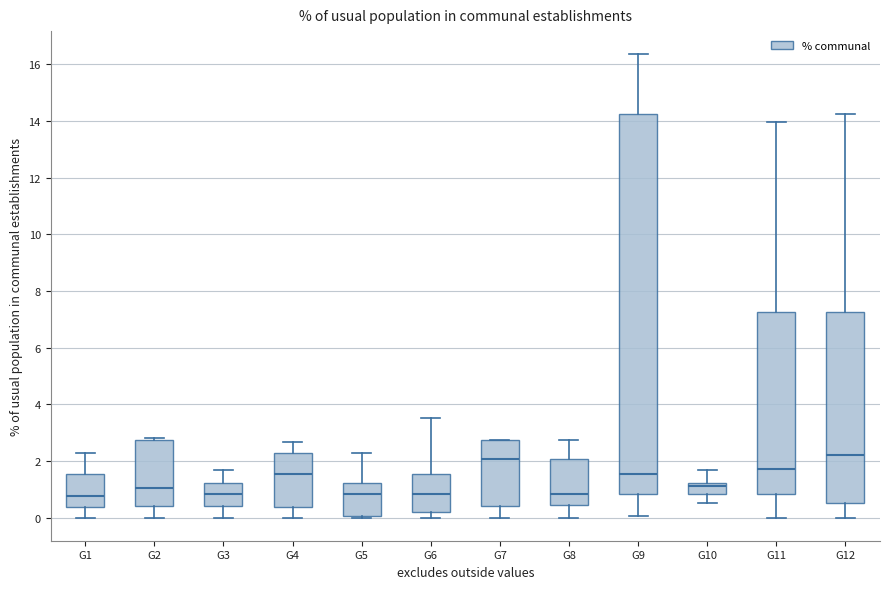

Where does the upper whisker of the box for G10 end on the y-axis? The values are not printed on the chart, so give them approximately, as read against the axis.

1.6